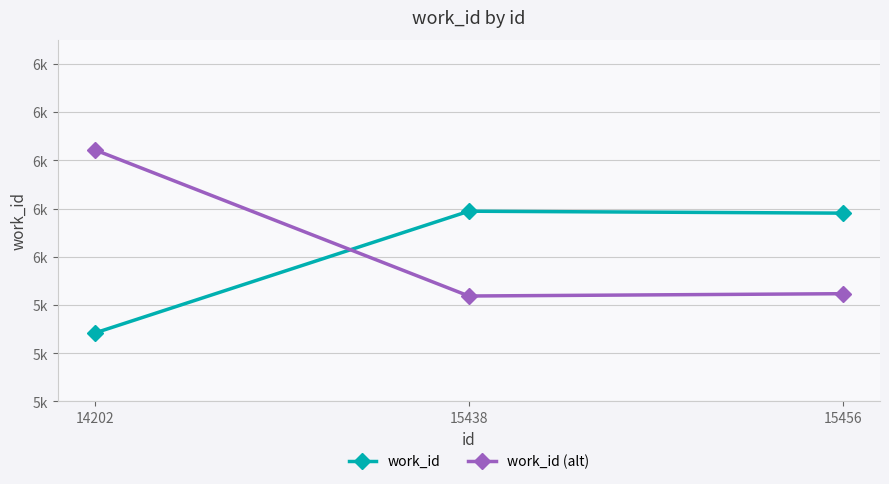

What is the value of the work_id point at the 2nd from the left?

5789.0